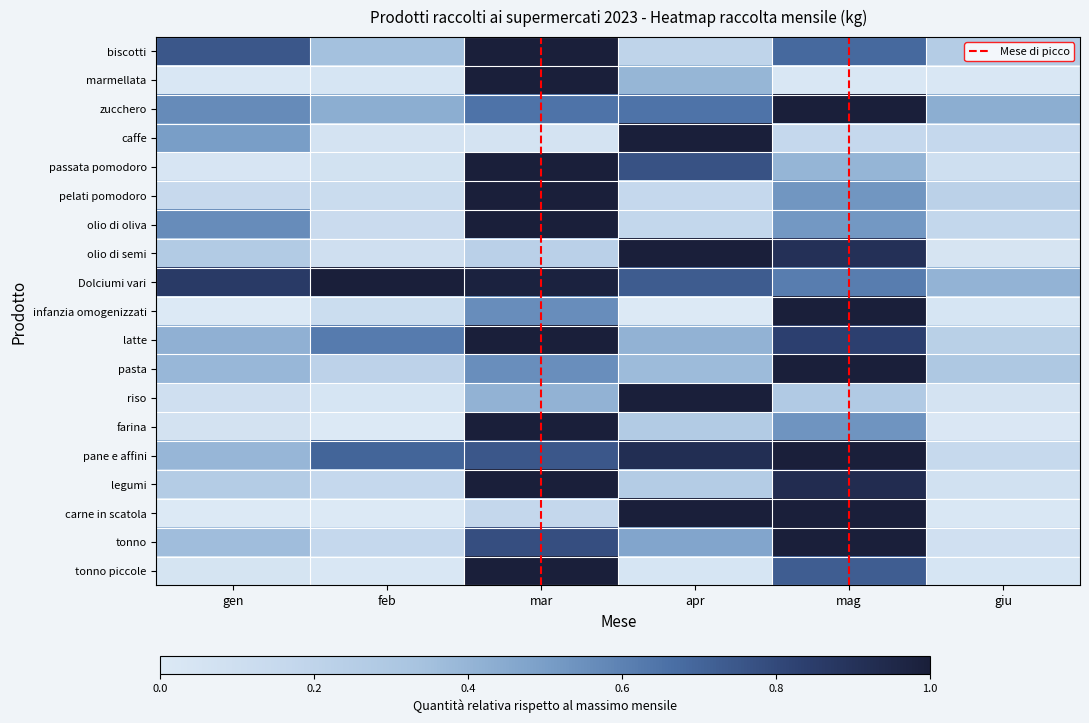

Reading left to right, transcribe all the data shown in this chart.

biscotti: gen=0.7	feb=0.3	mar=1.0	apr=0.2	mag=0.7	giu=0.3
marmellata: gen=0.0	feb=0.0	mar=1.0	apr=0.4	mag=0.0	giu=0.0
zucchero: gen=0.6	feb=0.4	mar=0.6	apr=0.6	mag=1.0	giu=0.4
caffe: gen=0.5	feb=0.1	mar=0.1	apr=1.0	mag=0.2	giu=0.2
passata pomodoro: gen=0.0	feb=0.1	mar=1.0	apr=0.8	mag=0.4	giu=0.1
pelati pomodoro: gen=0.2	feb=0.1	mar=1.0	apr=0.2	mag=0.5	giu=0.2
olio di oliva: gen=0.6	feb=0.1	mar=1.0	apr=0.2	mag=0.5	giu=0.2
olio di semi: gen=0.3	feb=0.1	mar=0.2	apr=1.0	mag=0.9	giu=0.0
Dolciumi vari: gen=0.9	feb=1.0	mar=1.0	apr=0.7	mag=0.6	giu=0.4
infanzia omogenizzati: gen=0.0	feb=0.1	mar=0.6	apr=0.0	mag=1.0	giu=0.0
latte: gen=0.4	feb=0.6	mar=1.0	apr=0.4	mag=0.8	giu=0.2
pasta: gen=0.4	feb=0.2	mar=0.6	apr=0.4	mag=1.0	giu=0.3
riso: gen=0.1	feb=0.0	mar=0.4	apr=1.0	mag=0.3	giu=0.1
farina: gen=0.1	feb=0.0	mar=1.0	apr=0.3	mag=0.5	giu=0.0
pane e affini: gen=0.4	feb=0.7	mar=0.7	apr=0.9	mag=1.0	giu=0.2
legumi: gen=0.3	feb=0.2	mar=1.0	apr=0.3	mag=0.9	giu=0.1
carne in scatola: gen=0.0	feb=0.0	mar=0.2	apr=1.0	mag=1.0	giu=0.0
tonno: gen=0.4	feb=0.2	mar=0.8	apr=0.5	mag=1.0	giu=0.1
tonno piccole: gen=0.0	feb=0.0	mar=1.0	apr=0.0	mag=0.7	giu=0.0